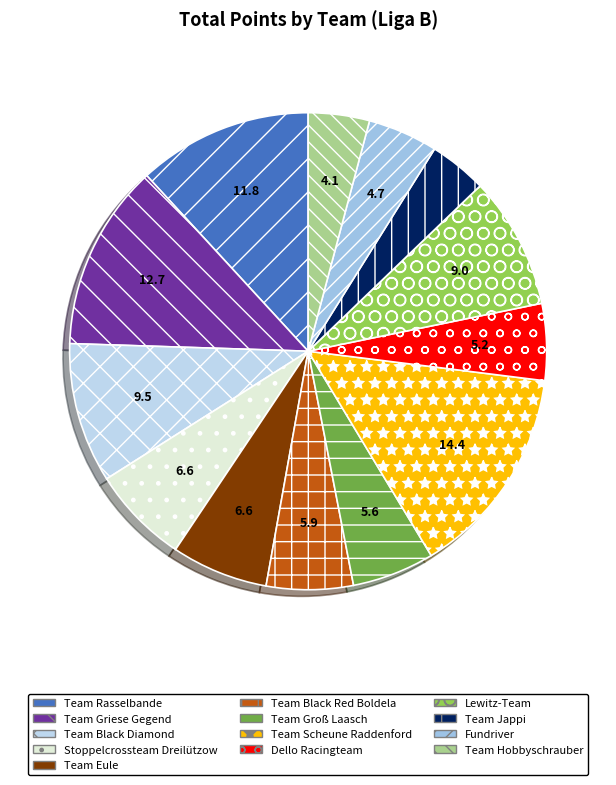

To the nearest percent, what percentage of the pie is Dello Racingteam?

5%